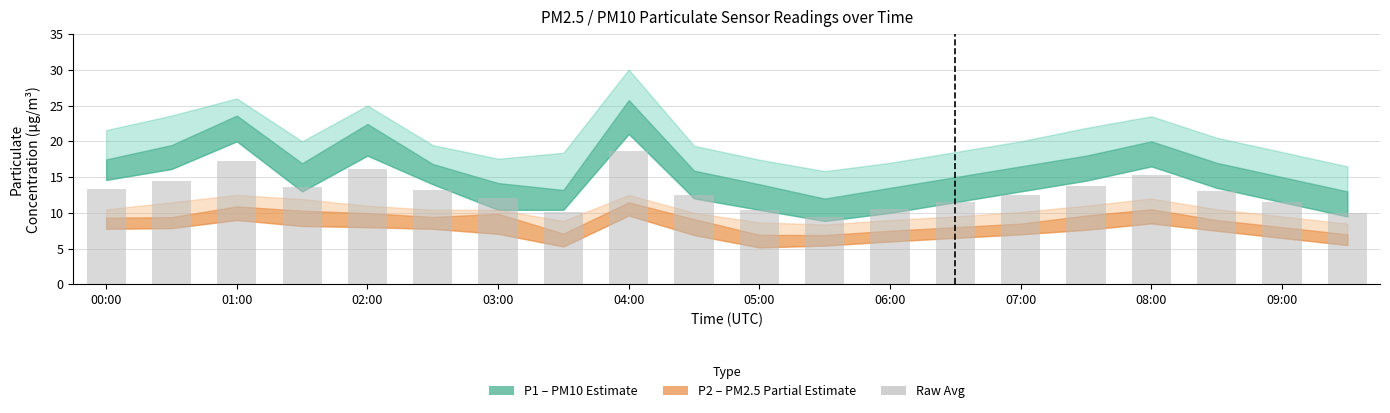

What is the value of the 20th bar from the left?

10.0